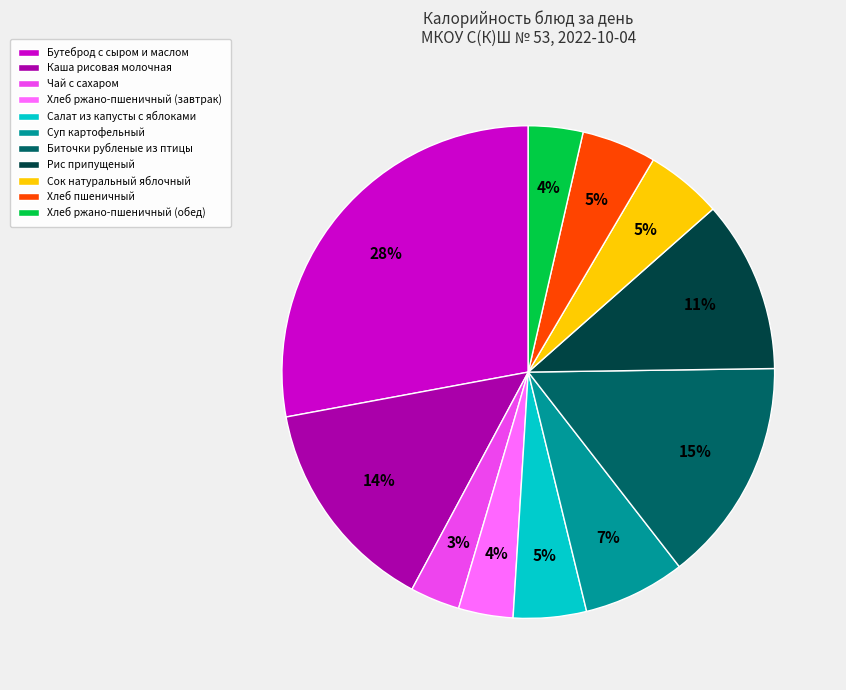

Which category has the biggest portion of the pie?

Бутеброд с сыром и маслом